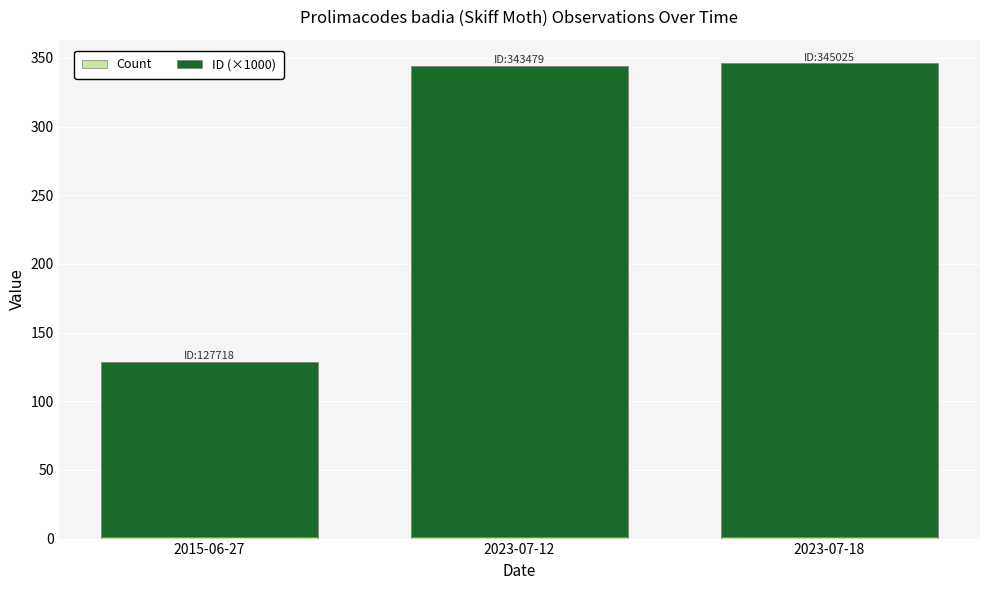

List the labels in order of ID (×1000) value, smallest first.

2015-06-27, 2023-07-12, 2023-07-18